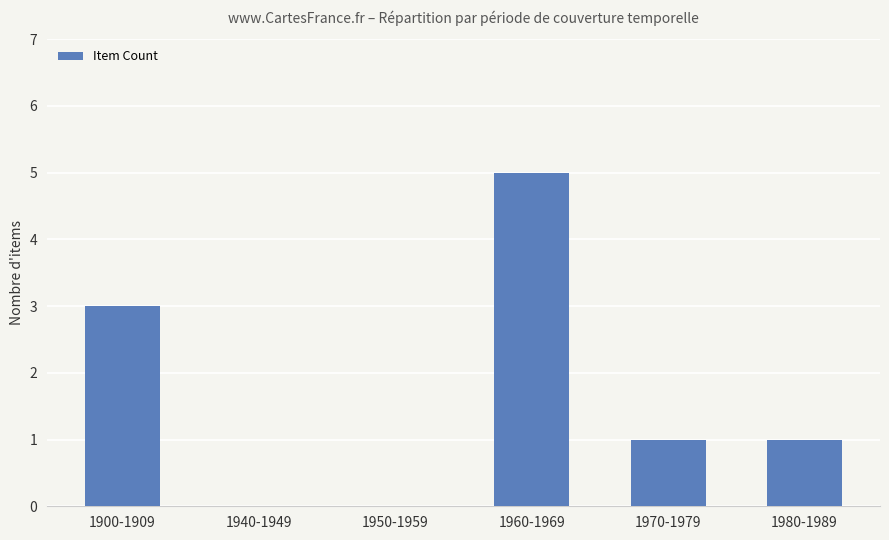

The value at 1940-1949 is 0. True or false?

True